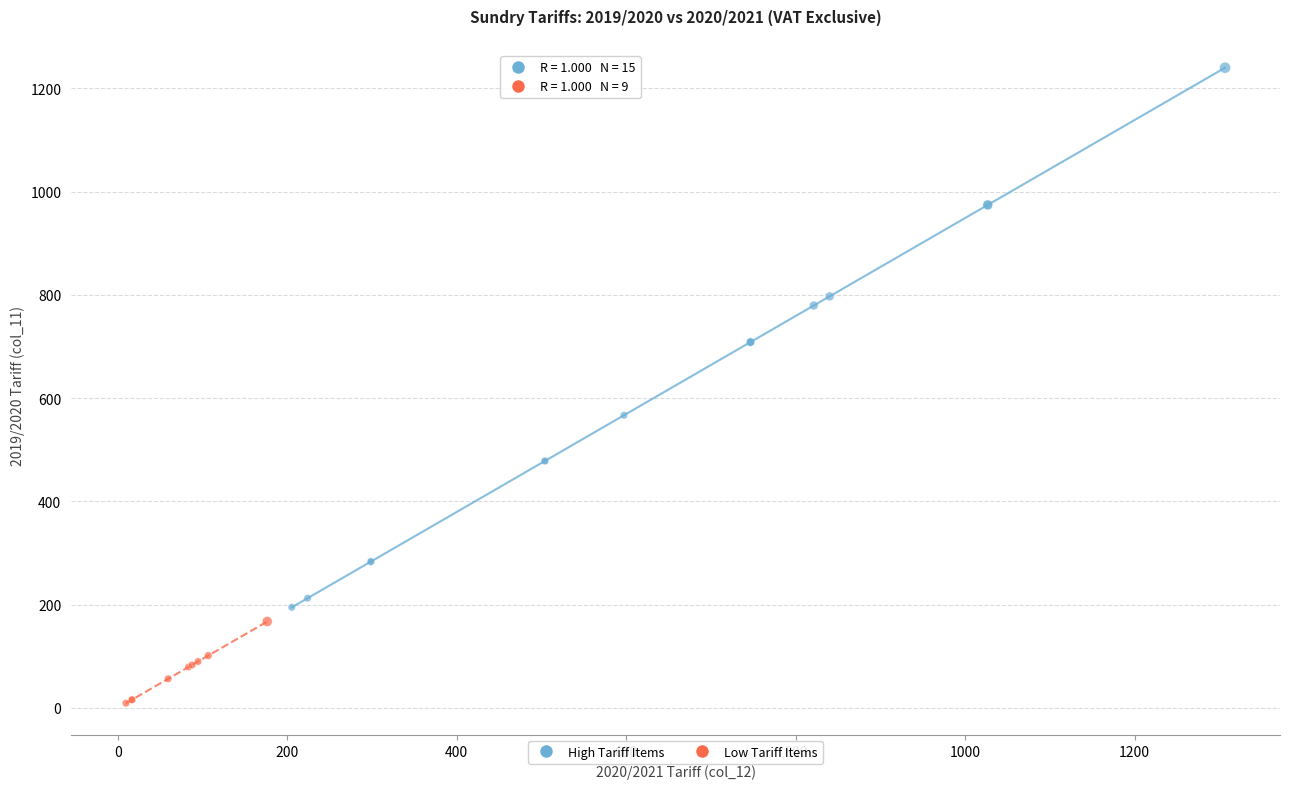

Which series has the widest spread of Y values?

High Tariff Items